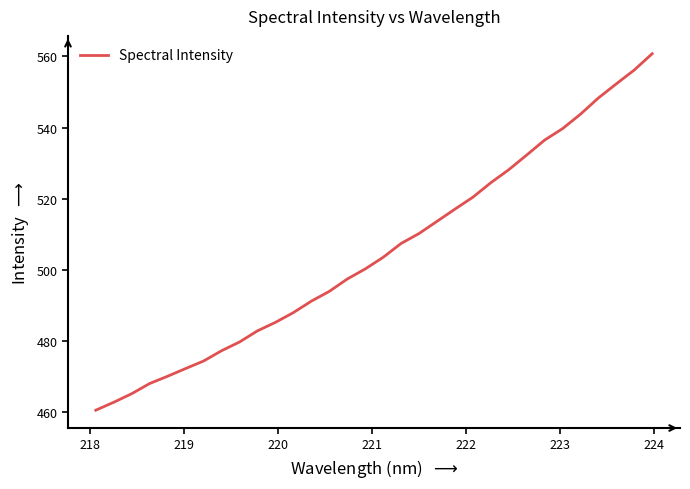

What is the difference between the maximum and minimum values?

100.2